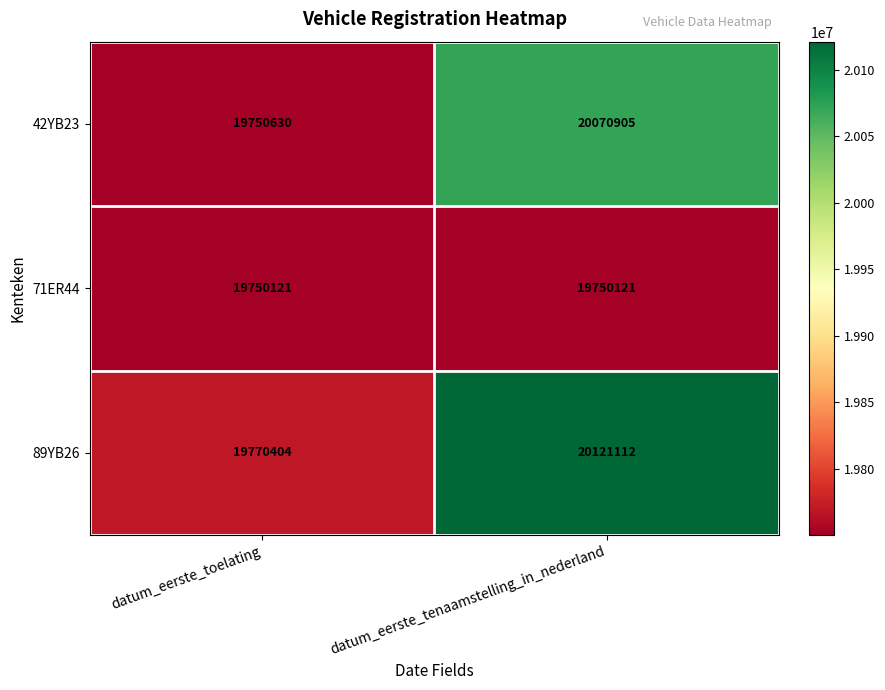

At which category does the chart reach its peak across all series?

datum_eerste_tenaamstelling_in_nederland